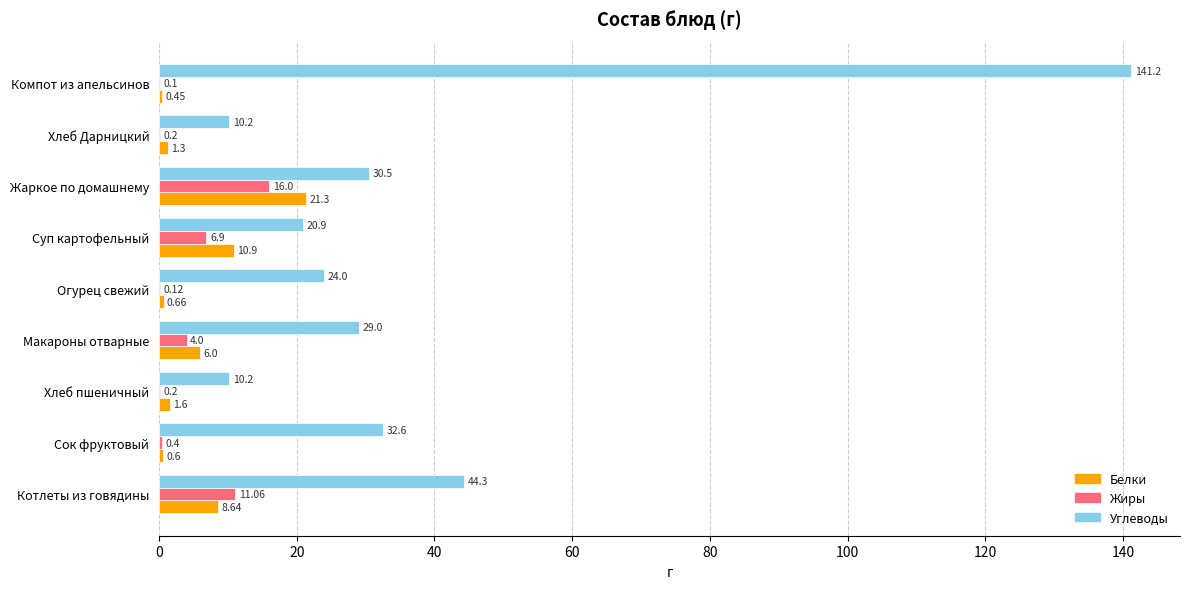

Is the value of Жиры at Хлеб пшеничный greater than the value of Белки at Суп картофельный?

No